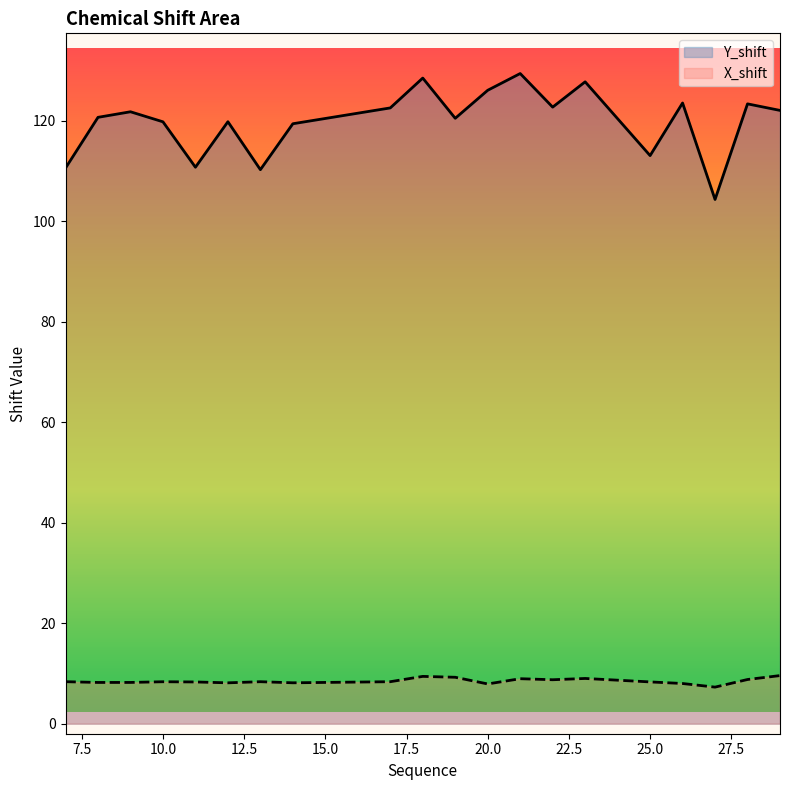

What is the minimum value for X_shift?

7.3